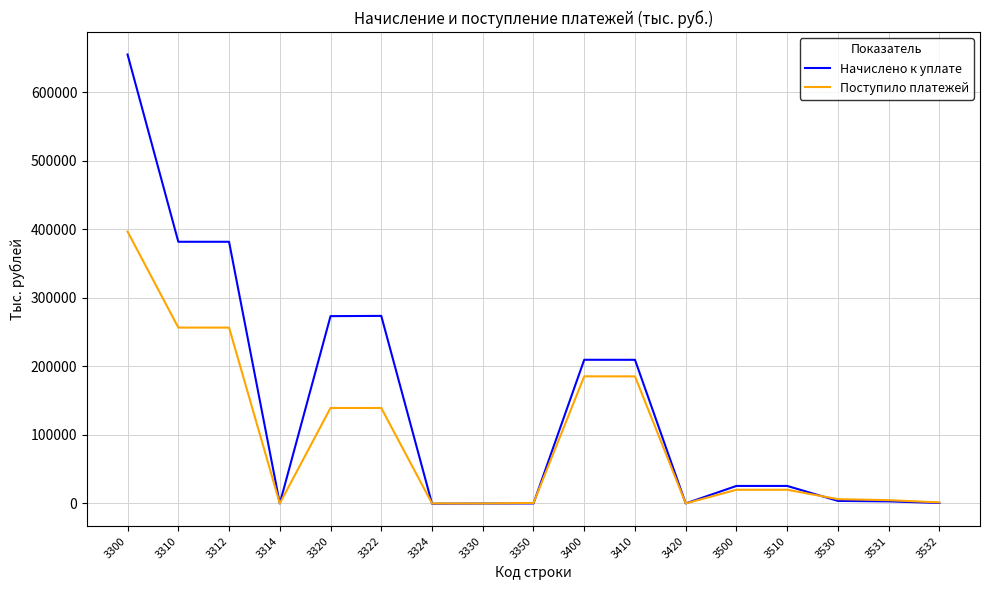

What is the difference between the highest and lowest values at 3532?

830